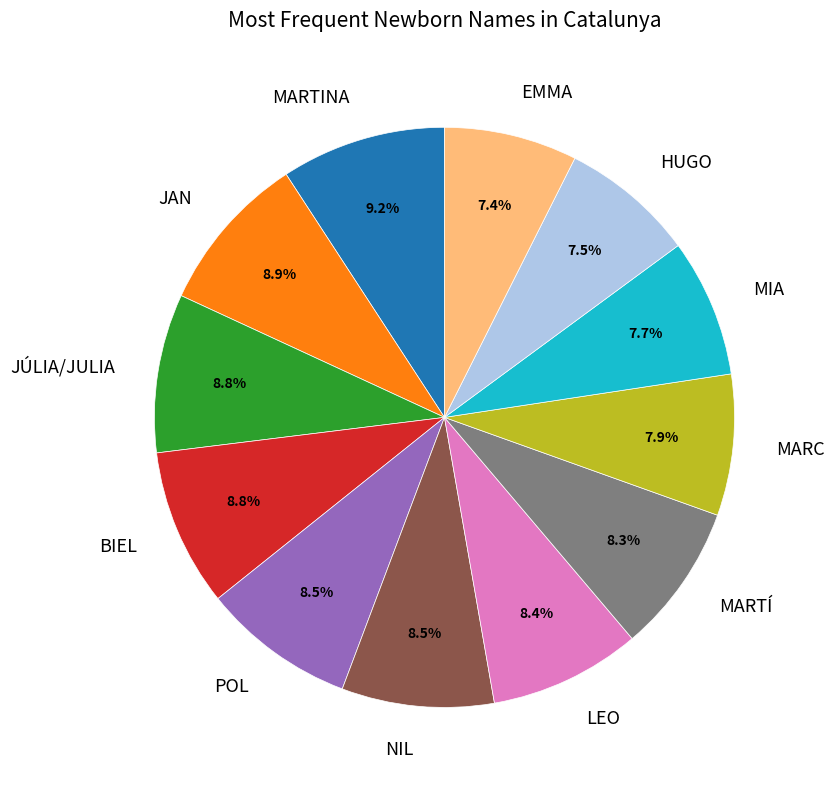

Does any single category account for the majority?

No